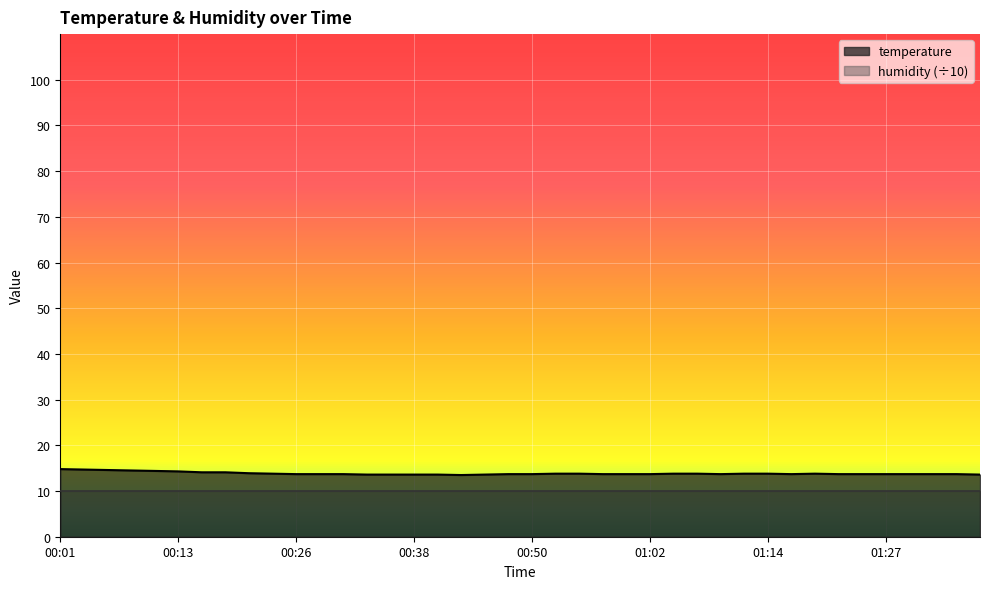

Which label corresponds to the smallest value in the chart?

00:43